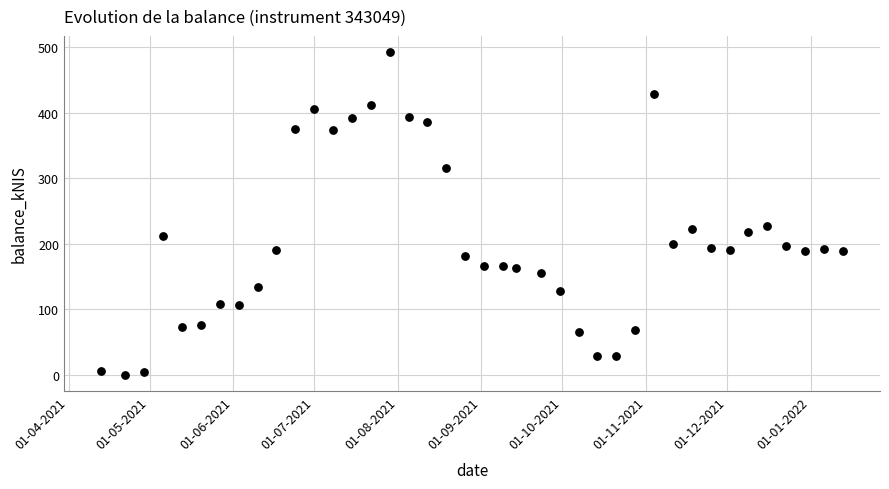

What is the range of Y values (max minus min)?

493.0